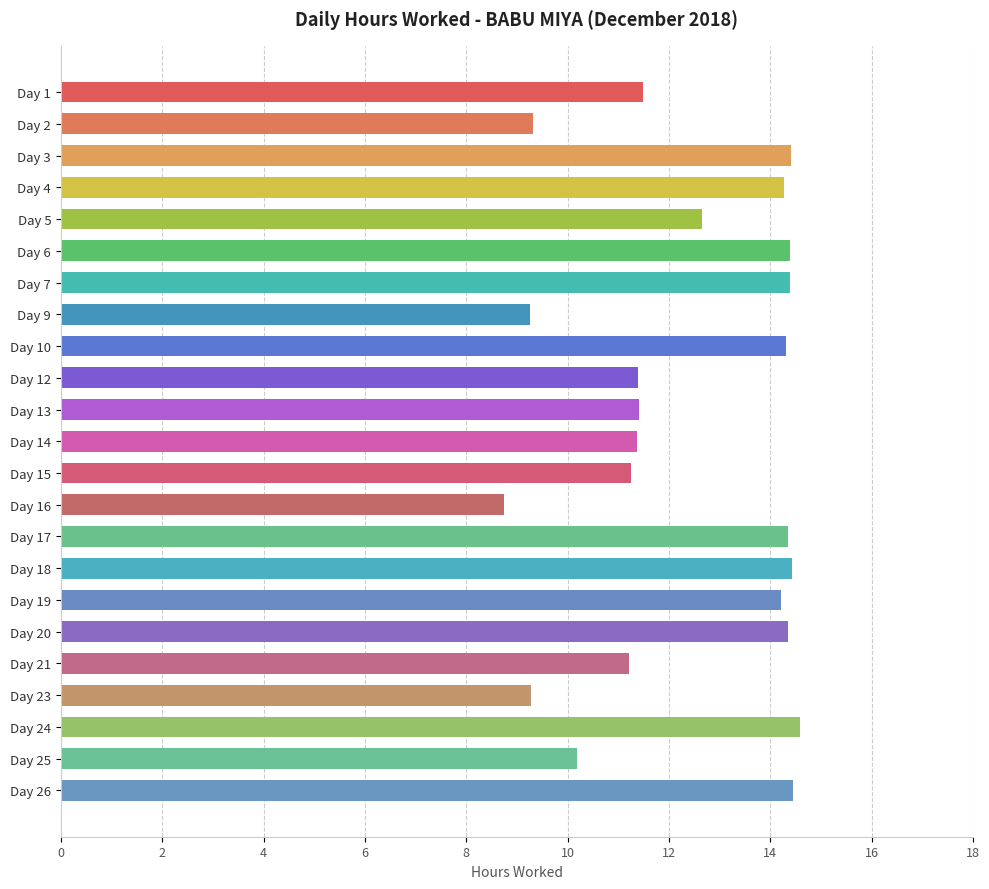

Does the chart contain any negative values?

No